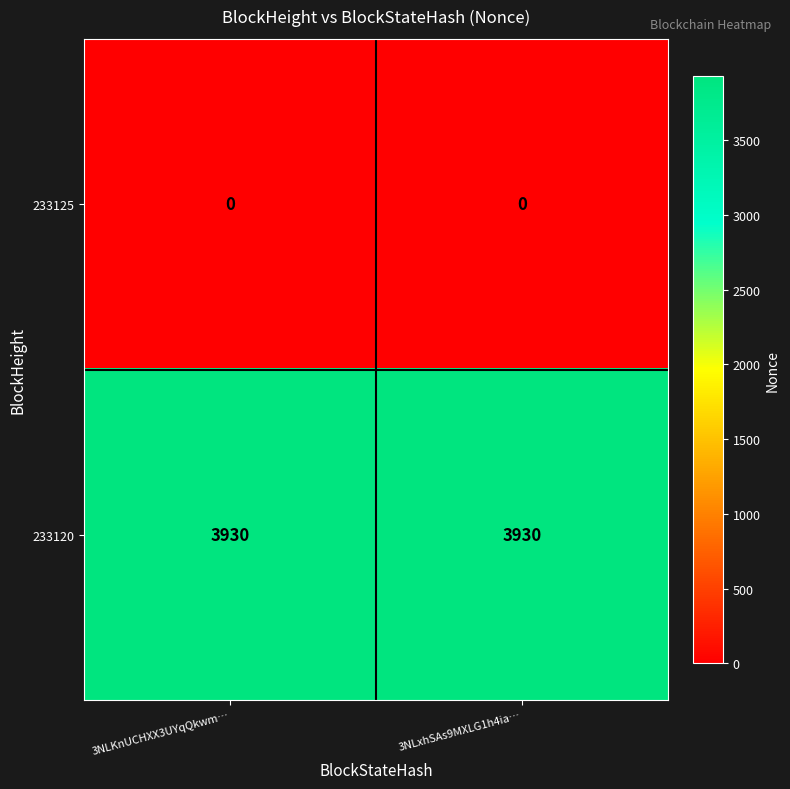

Is the value of 233120 at 3NLKnUCHXX3UYqQkwm… greater than the value of 233125 at 3NLKnUCHXX3UYqQkwm…?

Yes